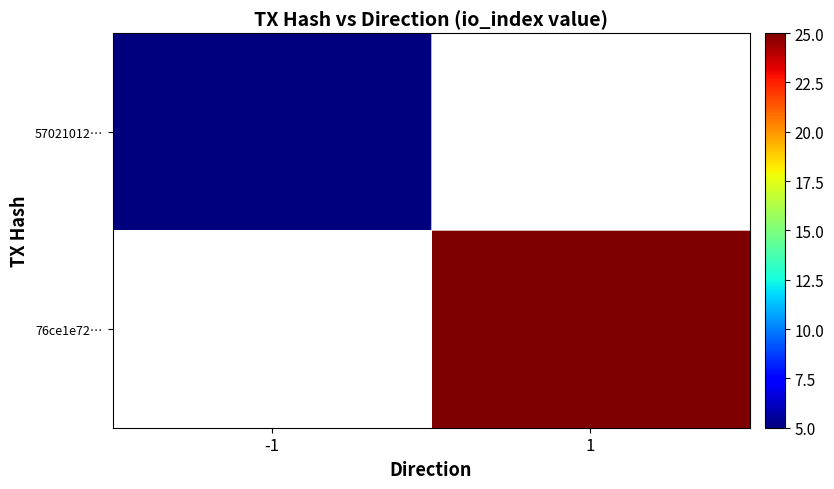

What is the maximum value shown in the chart?

25.0